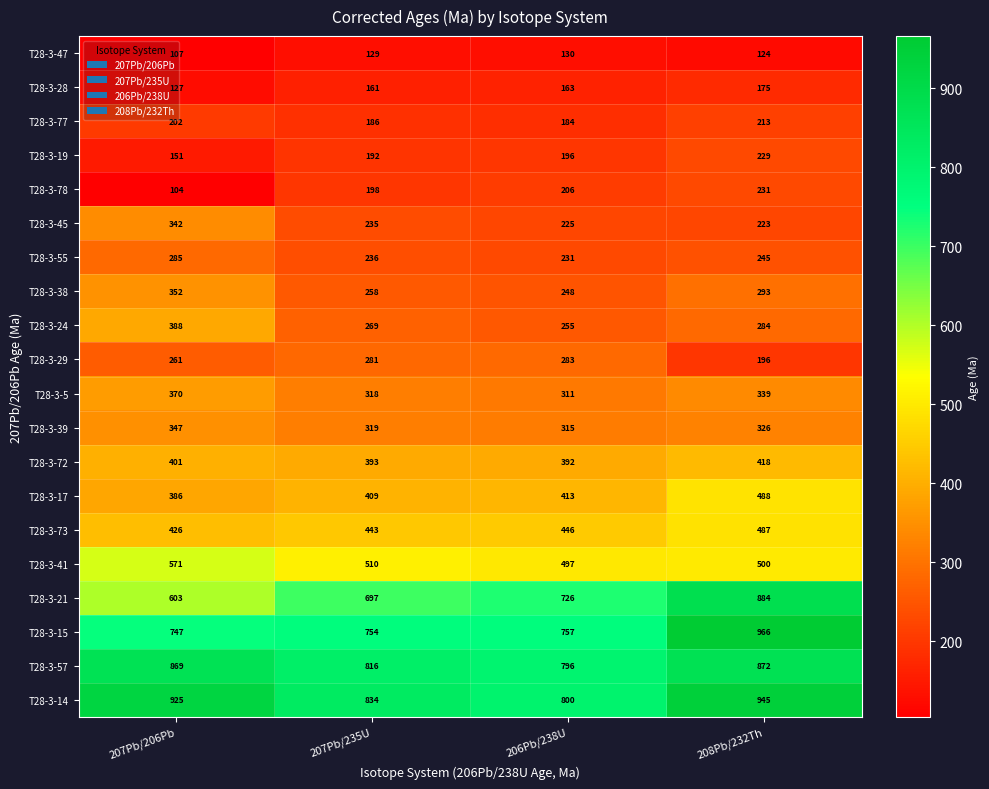

Count the number of data series in this chart.

20